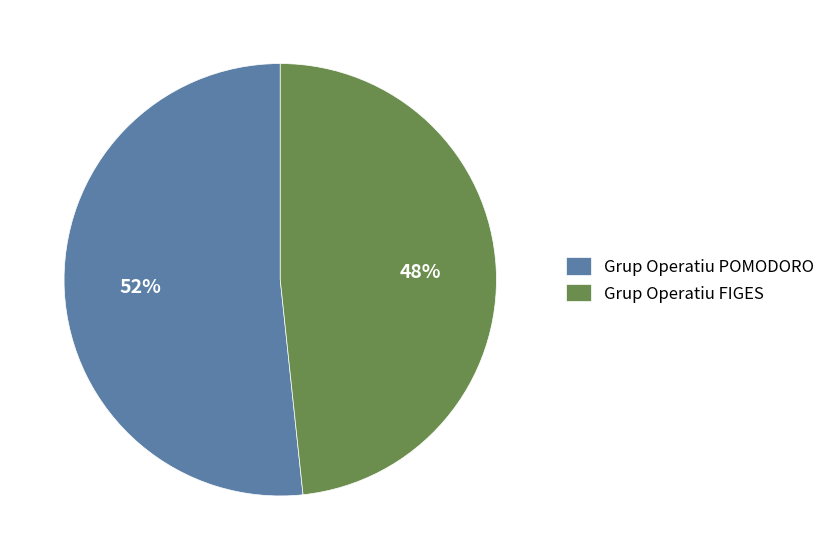

How many segments does this pie chart have?

2